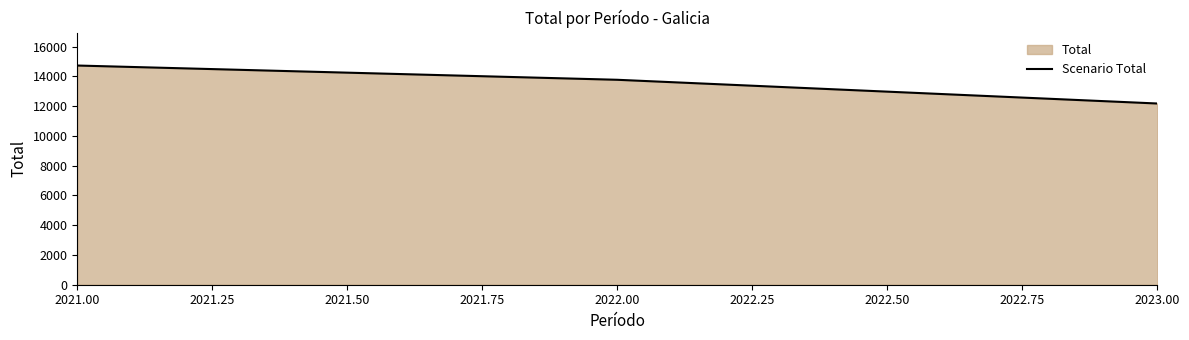

Which label corresponds to the largest value in the chart?

2021.00